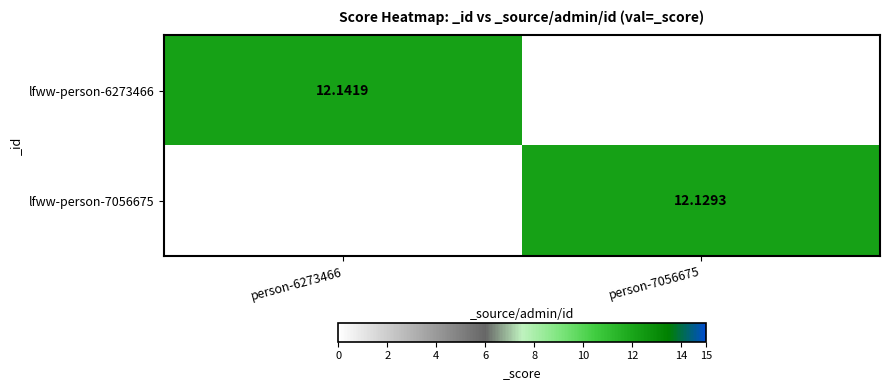

At which label is lfww-person-7056675 closest to 6?

person-6273466